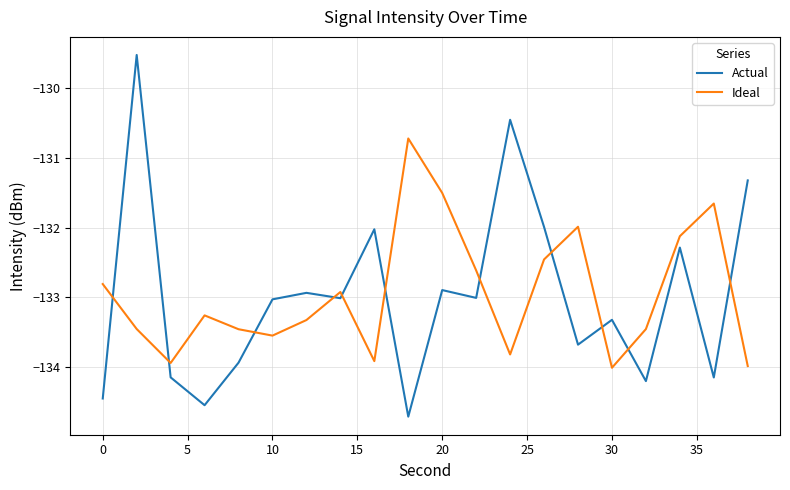

What is the lowest value of the Ideal series?

-134.0